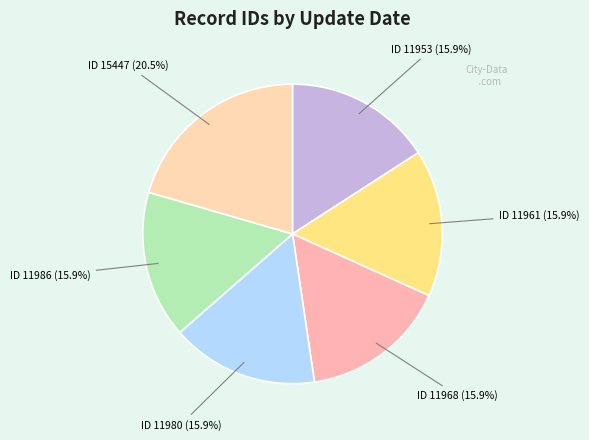

Does any single category account for the majority?

No